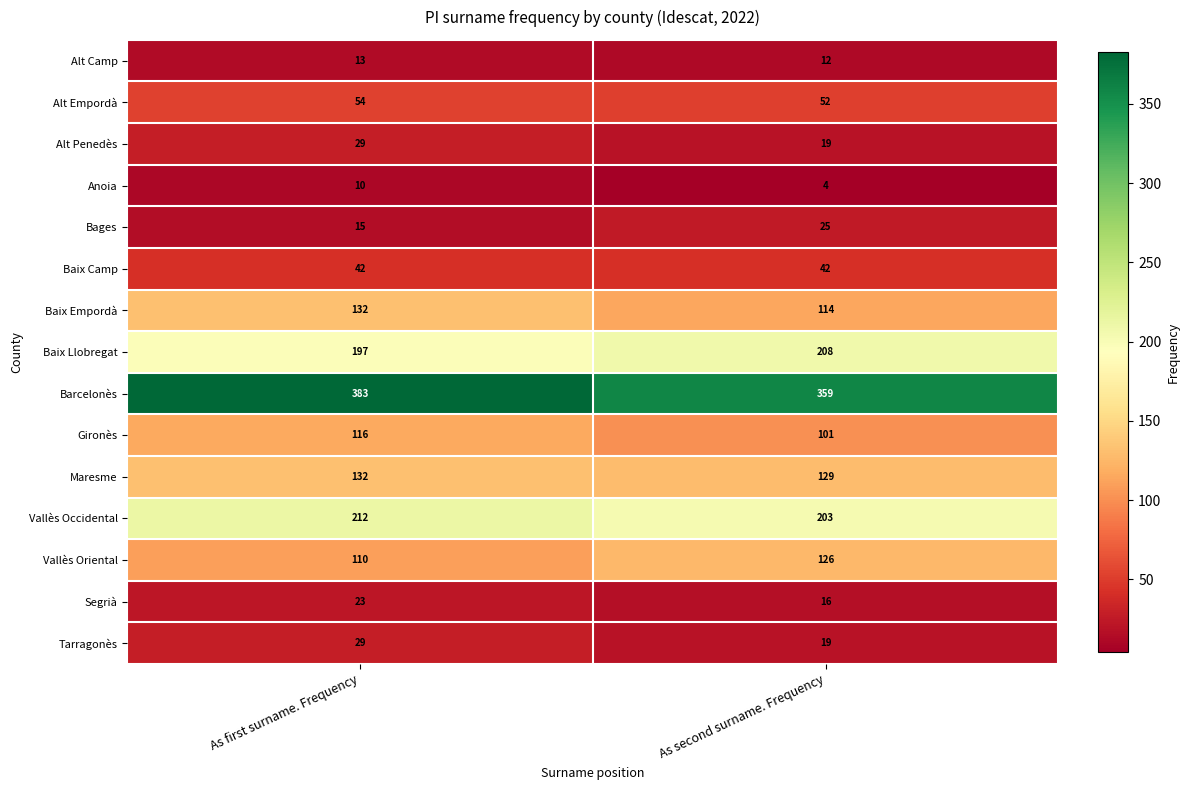

What is the approximate value of Barcelonès at As first surname. Frequency?

383